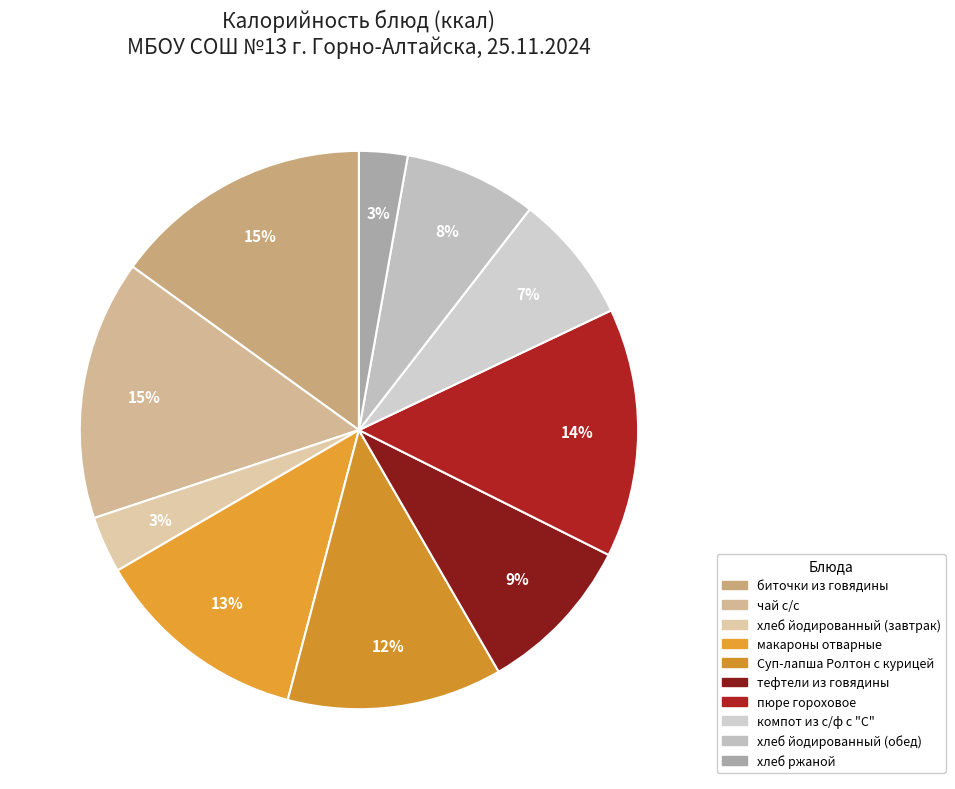

How many segments does this pie chart have?

10